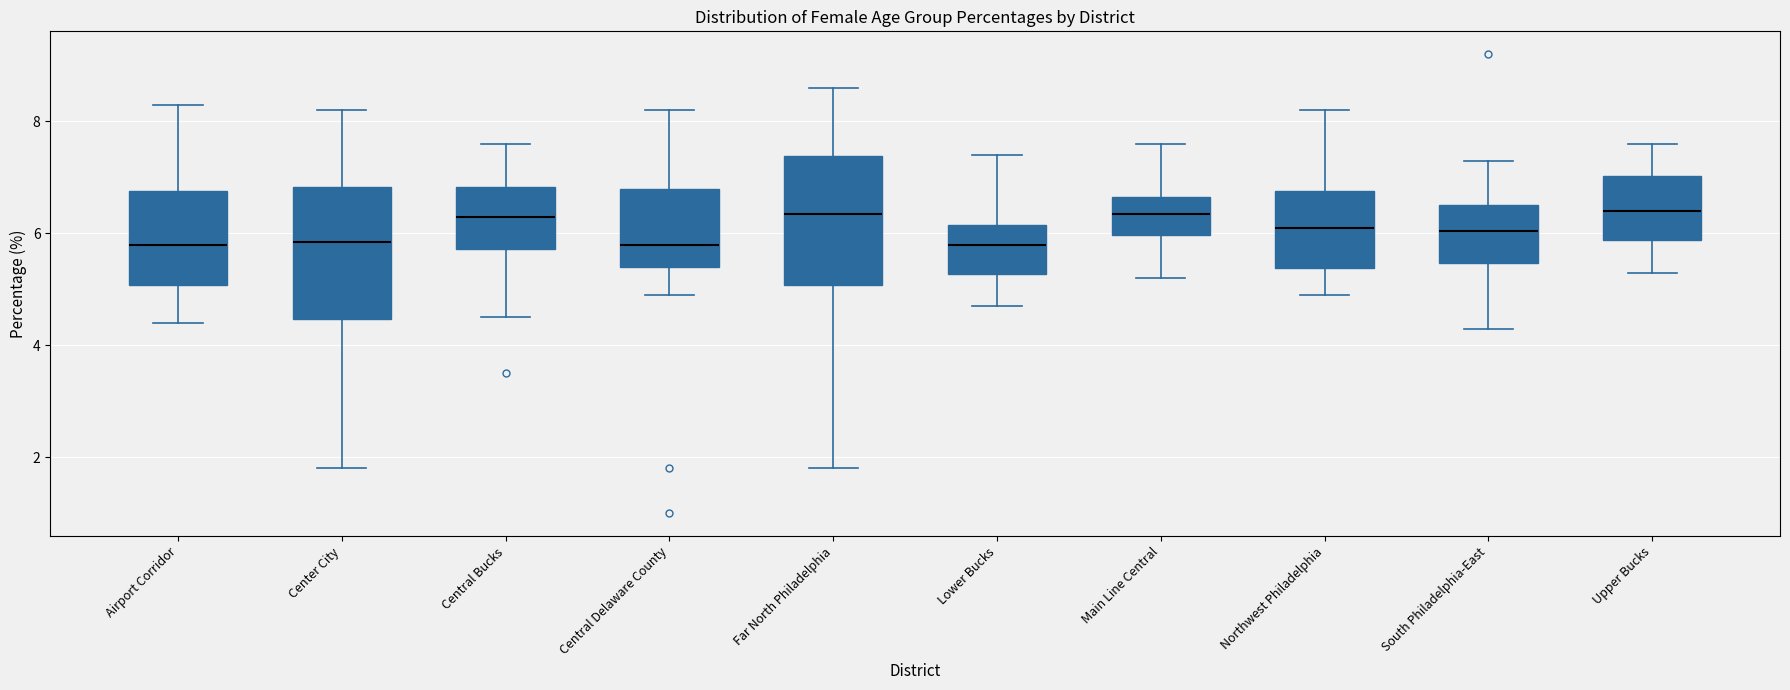

Reading left to right, transcribe this box plot: for each box, give where its median line is, the range the box spans, and where its two whiskers end, as read against the y-axis. The values are not printed on the chart, so give them approximately, as read against the axis.

Airport Corridor: median 5.8, box 5.0 to 6.8, whiskers 4.4 to 8.4
Center City: median 5.8, box 4.4 to 6.8, whiskers 1.8 to 8.2
Central Bucks: median 6.4, box 5.8 to 6.8, whiskers 4.6 to 7.6
Central Delaware County: median 5.8, box 5.4 to 6.8, whiskers 5.0 to 8.2
Far North Philadelphia: median 6.4, box 5.0 to 7.4, whiskers 1.8 to 8.6
Lower Bucks: median 5.8, box 5.2 to 6.2, whiskers 4.8 to 7.4
Main Line Central: median 6.4, box 6.0 to 6.6, whiskers 5.2 to 7.6
Northwest Philadelphia: median 6.2, box 5.4 to 6.8, whiskers 5.0 to 8.2
South Philadelphia-East: median 6.0, box 5.4 to 6.6, whiskers 4.4 to 7.4
Upper Bucks: median 6.4, box 5.8 to 7.0, whiskers 5.4 to 7.6